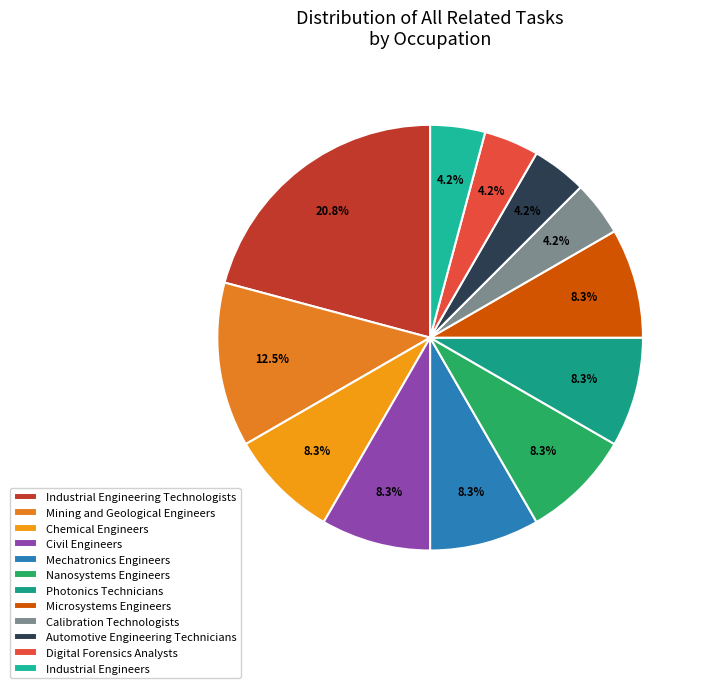

Which category has the biggest portion of the pie?

Industrial Engineering Technologists